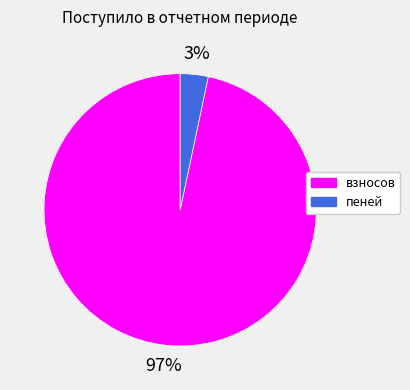

Which has a higher value, взносов or пеней?

взносов